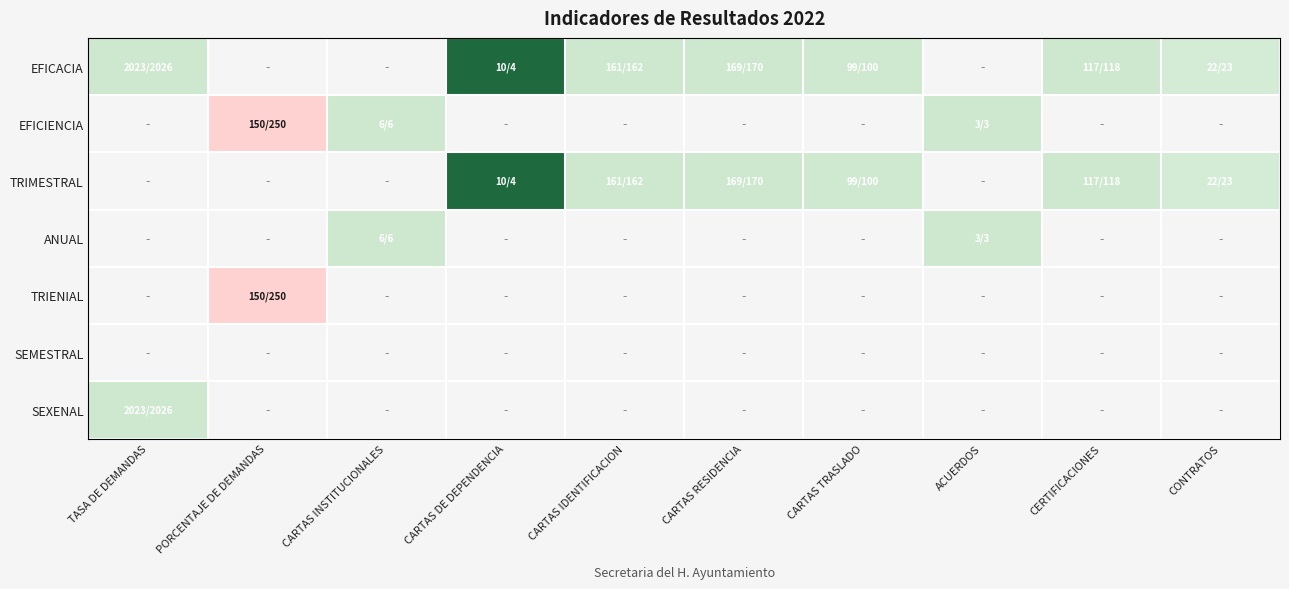

How many series are shown in this chart?

7